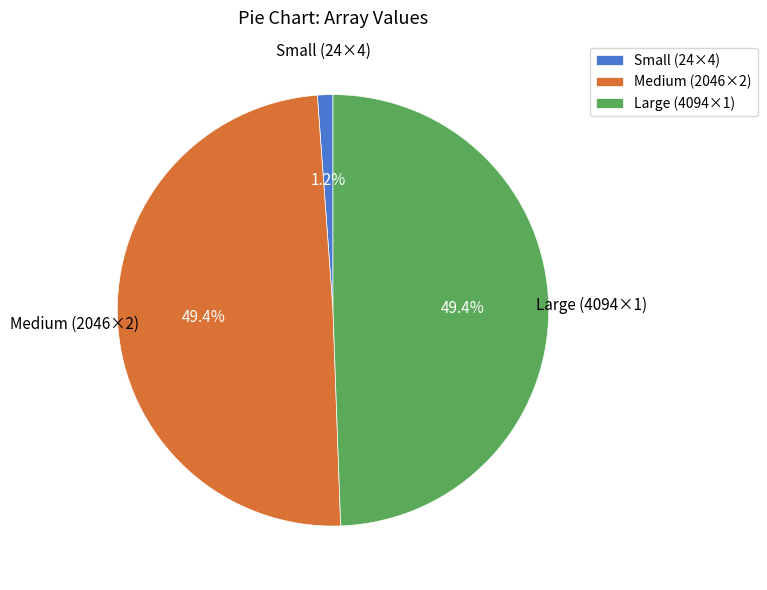

What percentage is NOT represented by Small (24×4)?

98.8%